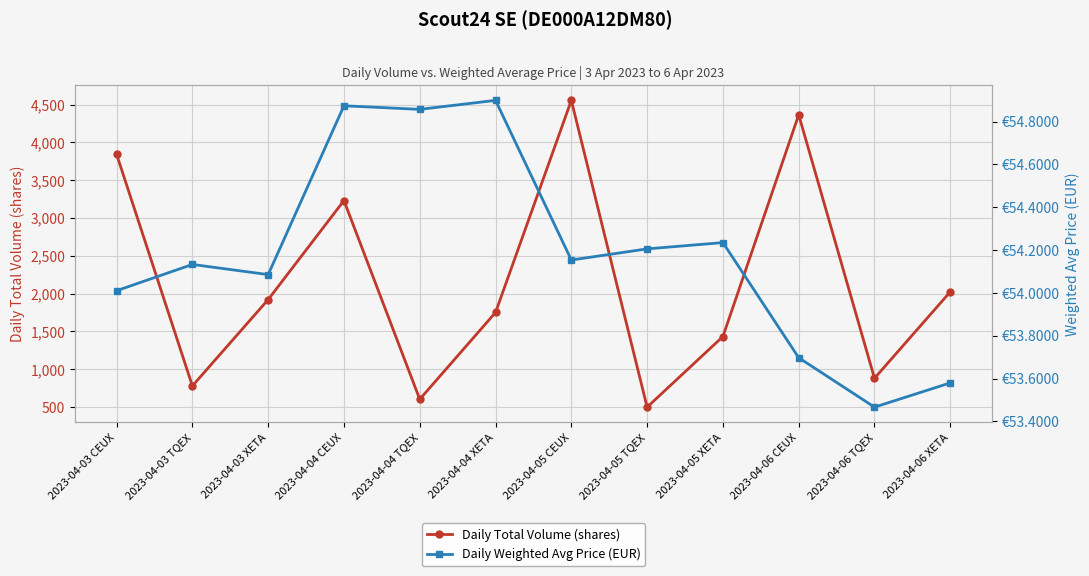

What is the value of the Daily Weighted Avg Price (EUR) point at the 7th from the left?

54.2